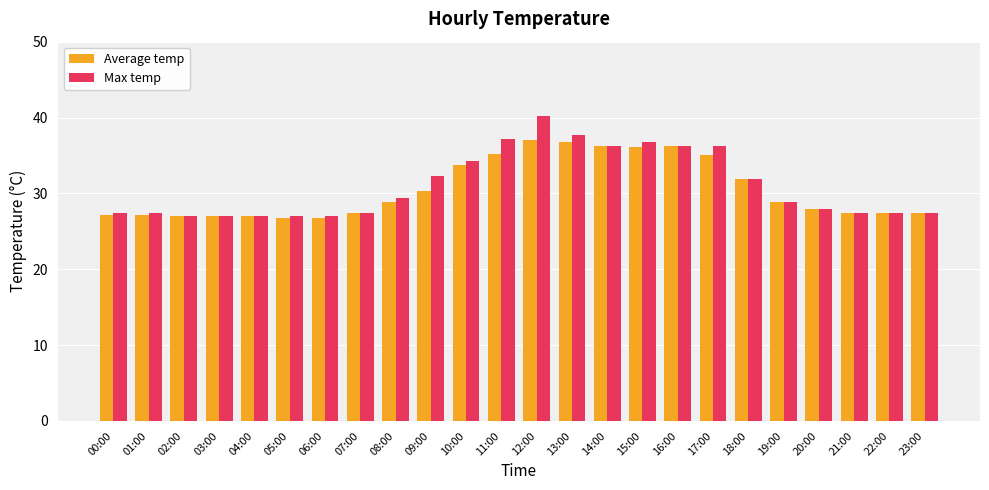

True or false: Average temp has a value of 27.2 at 00:00.

True